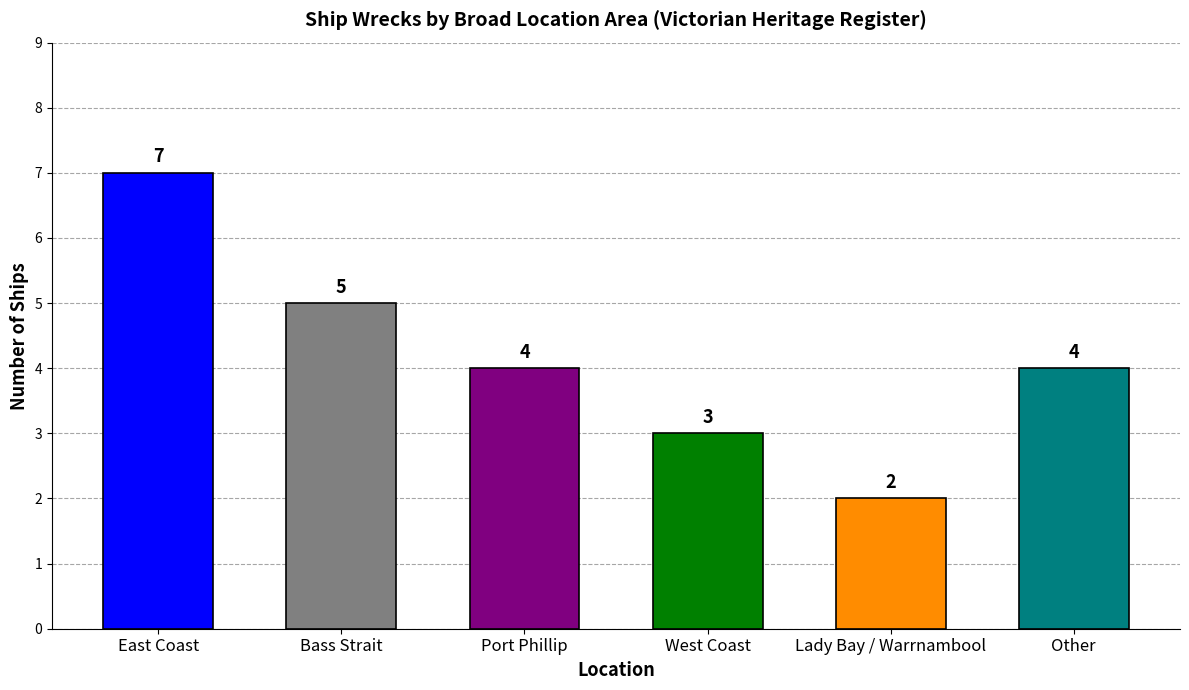

What is the smallest value displayed?

2